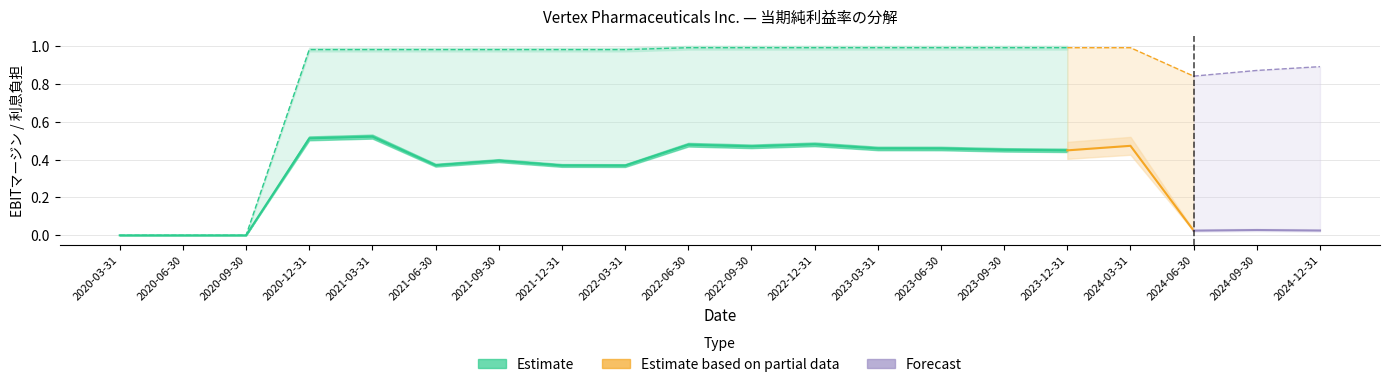

True or false: EBITマージン and 利息負担 cross at least once.

False